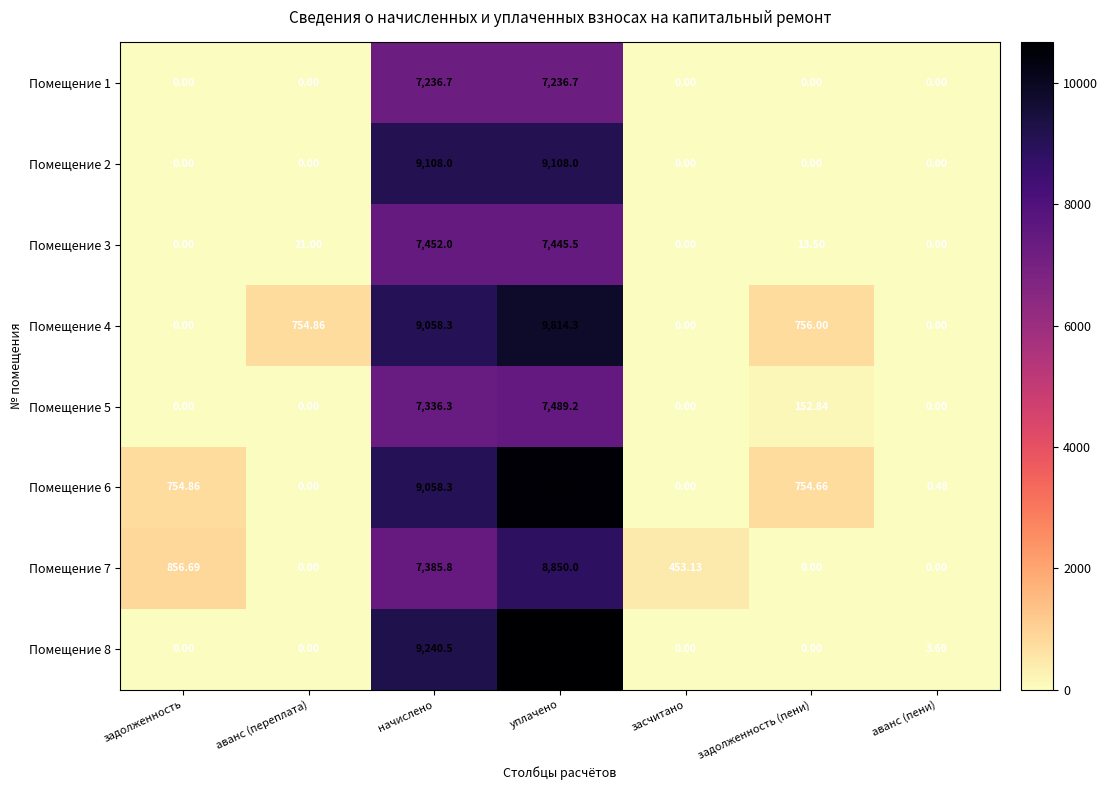

Is the value of Помещение 3 at аванс (переплата) greater than the value of Помещение 5 at задолженность?

Yes